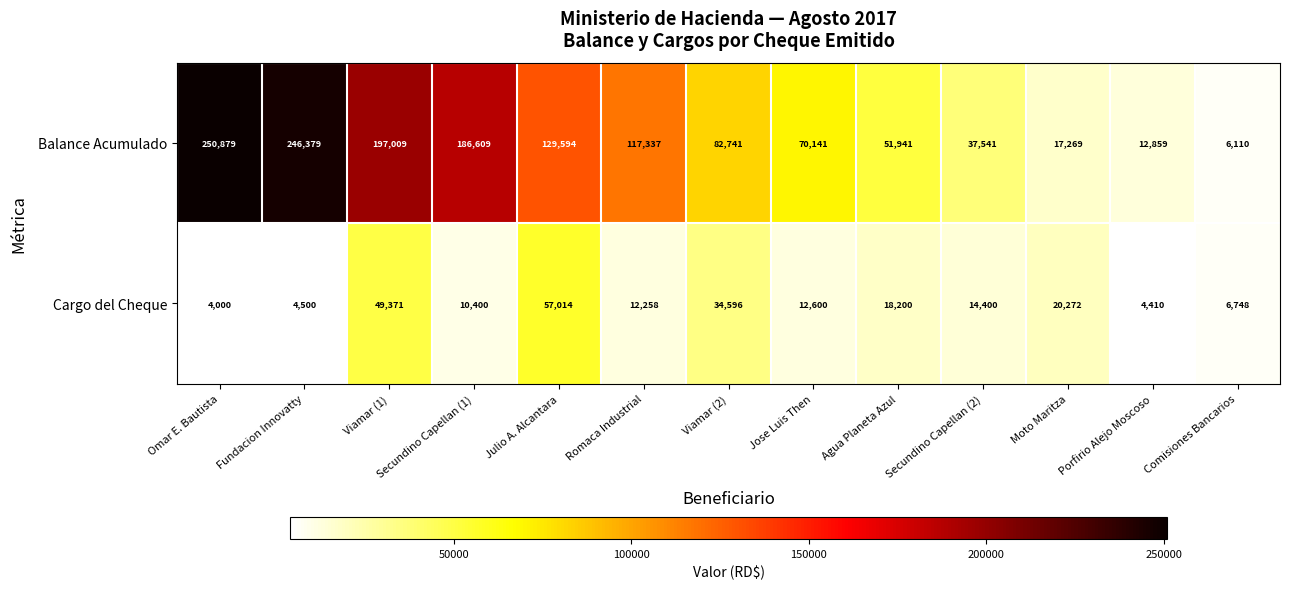

Which category has the lowest value in the Balance Acumulado series?

Comisiones Bancarios